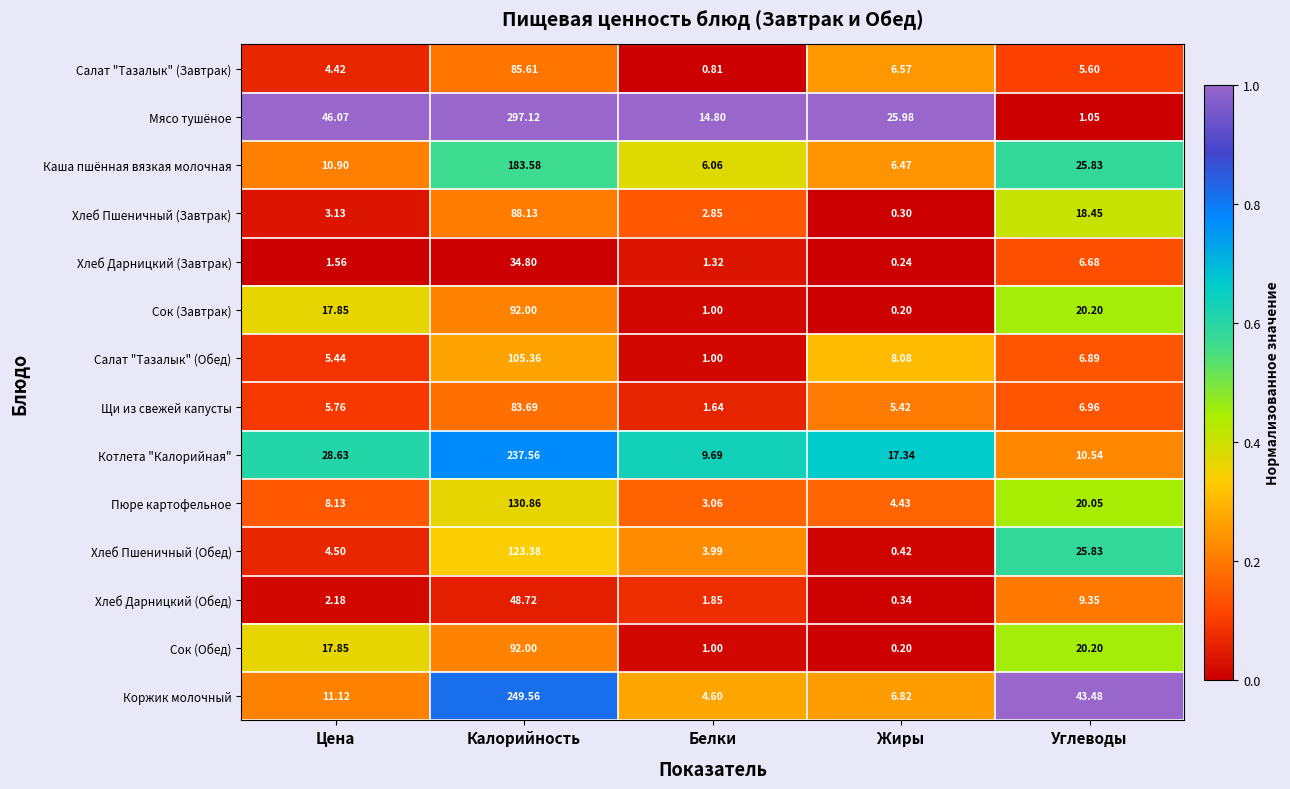

Rank the categories by Салат "Тазалык" (Завтрак) value from highest to lowest.

Калорийность, Жиры, Углеводы, Цена, Белки